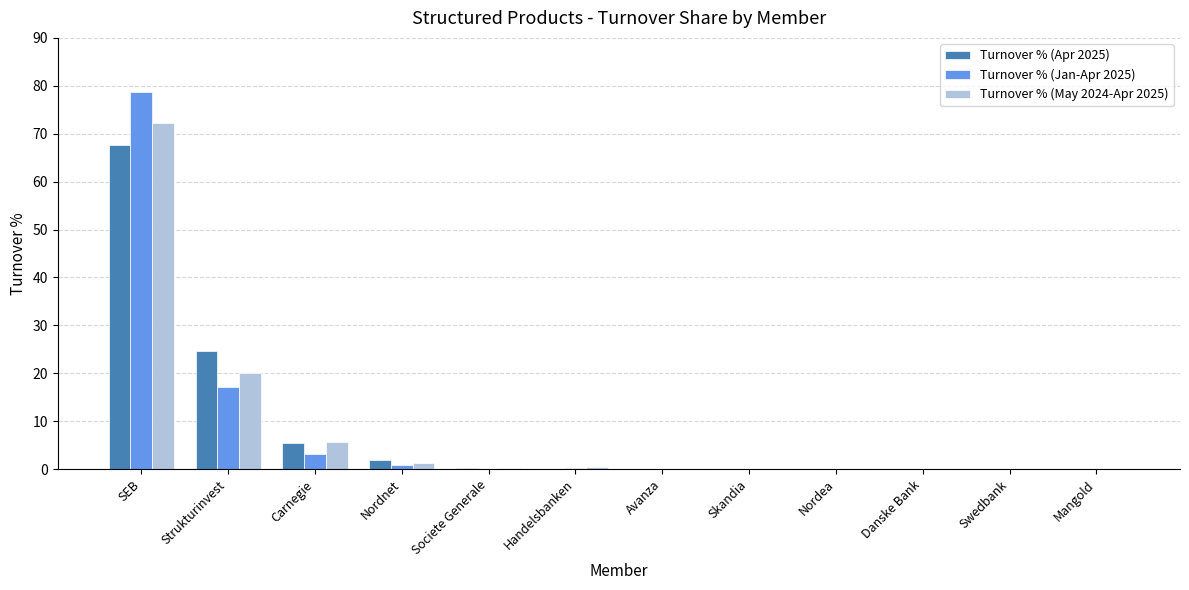

What is the sum of all Turnover % (May 2024-Apr 2025) values?

100.0